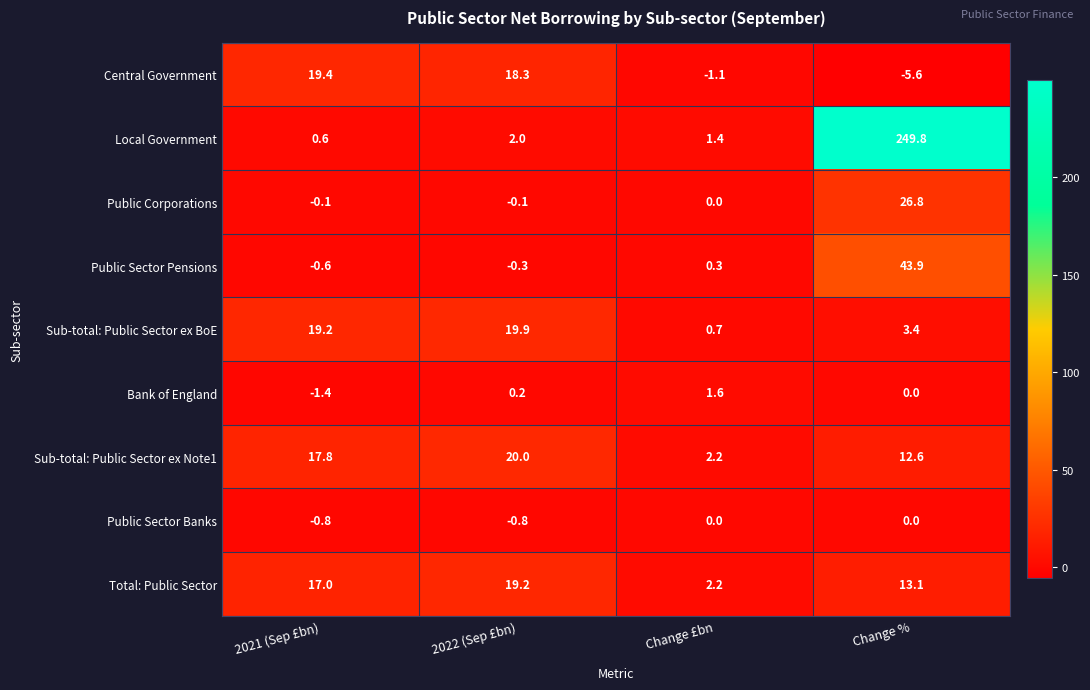

What is the total value across all series at Change %?

344.0